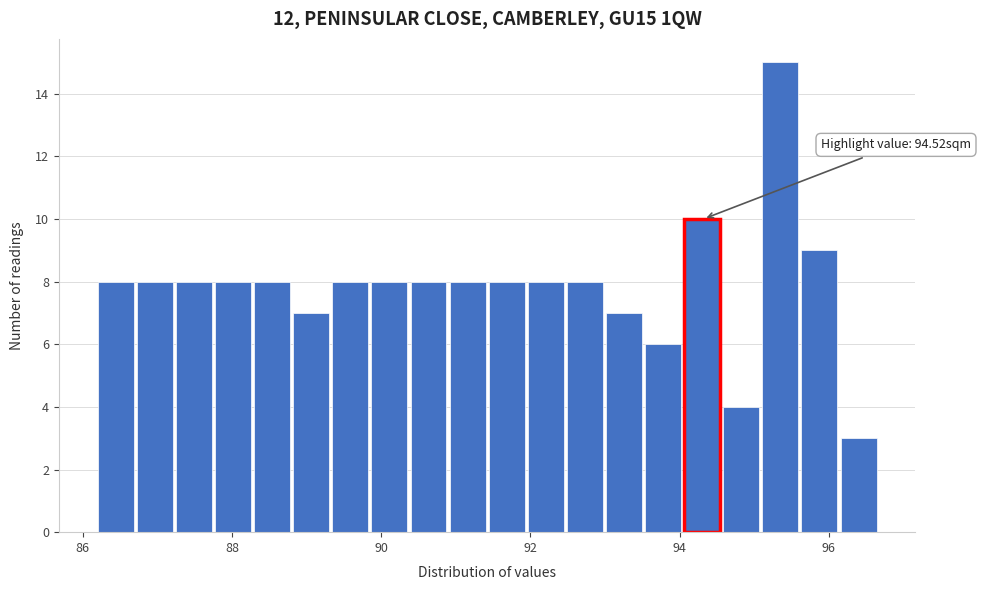

Around what value on the x-axis is the tallest bar? Give the approximate position of its centre, as read against the axis.

95.4